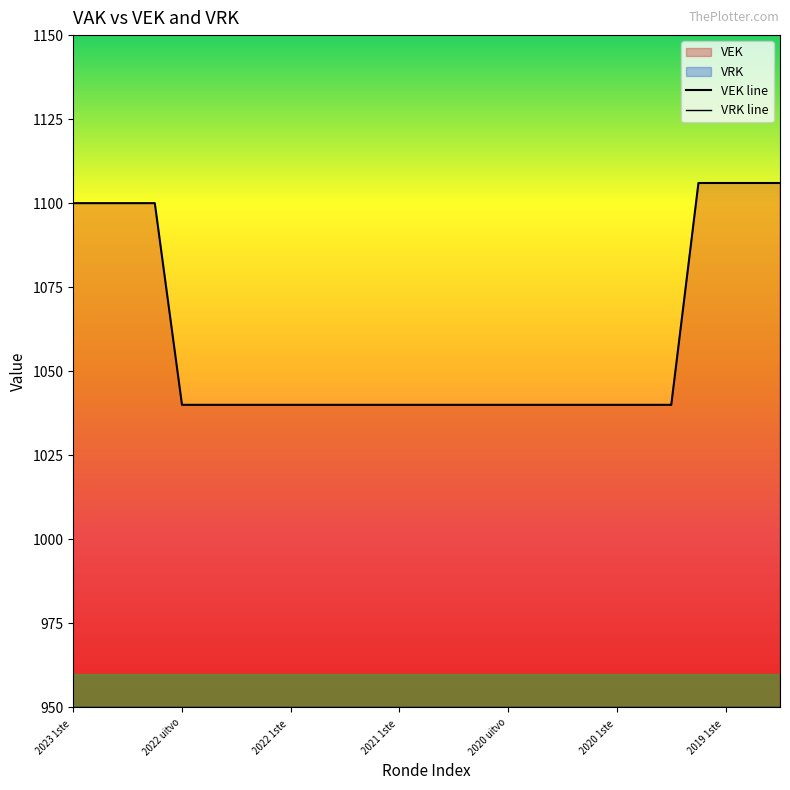

True or false: the data shows 1444 at 2019 1ste aanpassing – goedgekeurd.

False